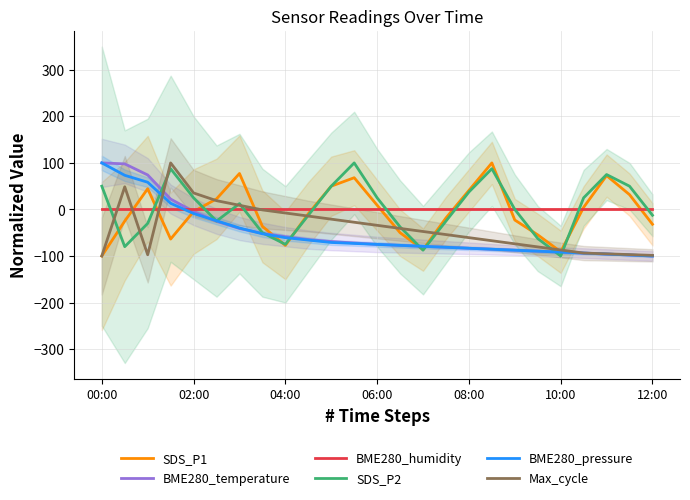

What is the lowest value of the Max_cycle series?

-100.0